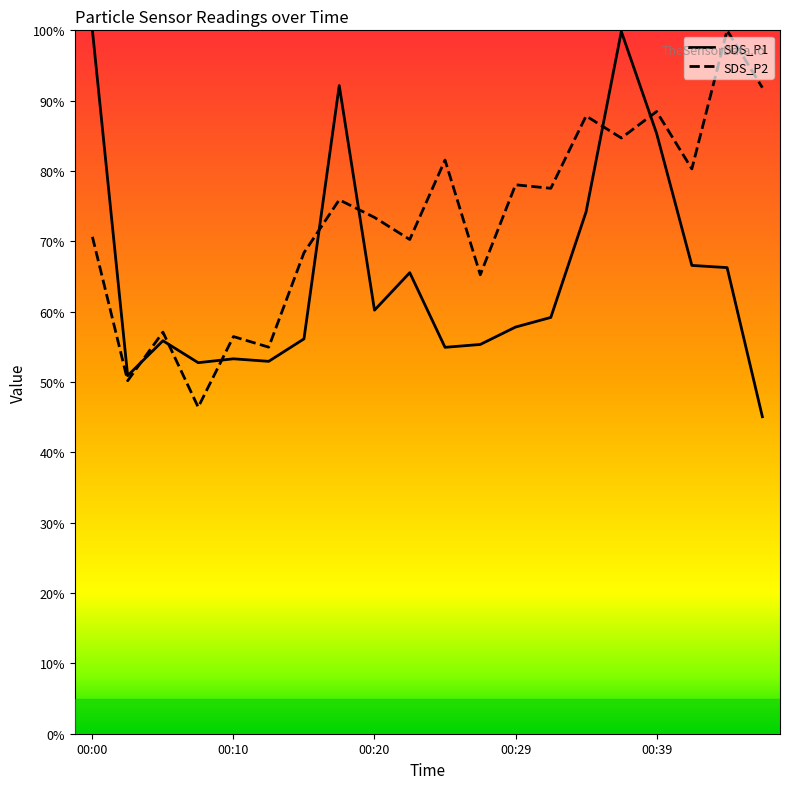

Rank the series by their maximum value, from highest to lowest.

SDS_P1, SDS_P2